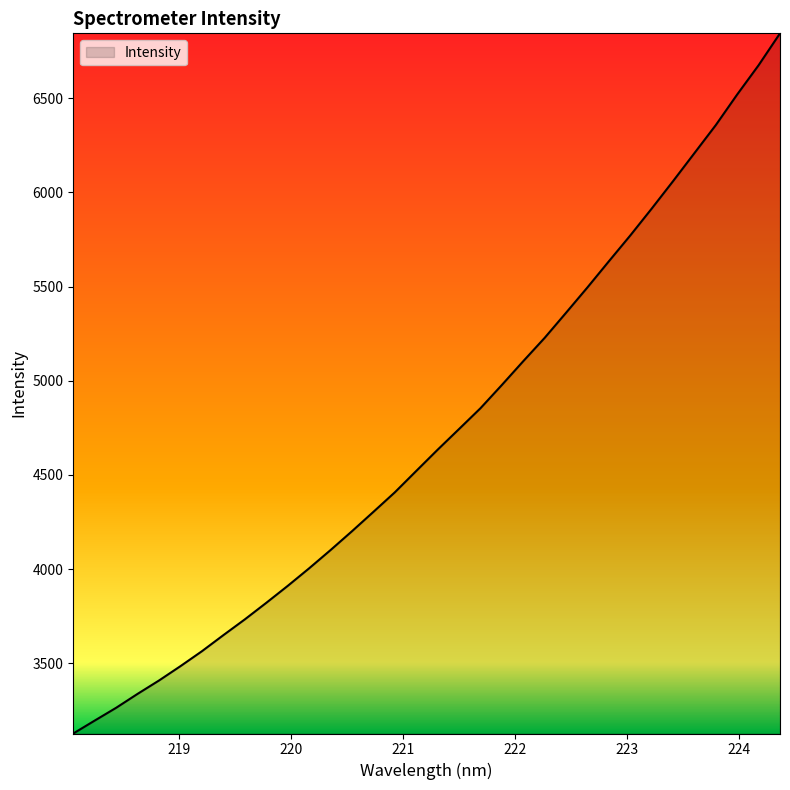

What is the smallest value displayed?

3127.2